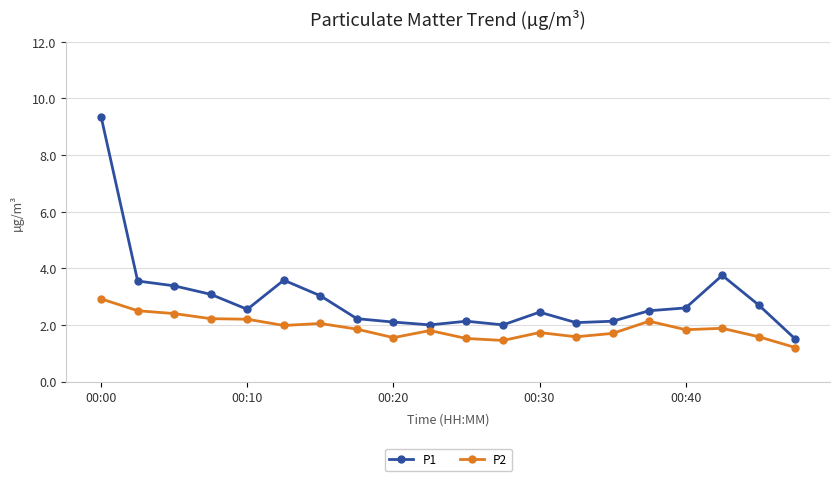

Is this an area chart (filled region under the line)?

No